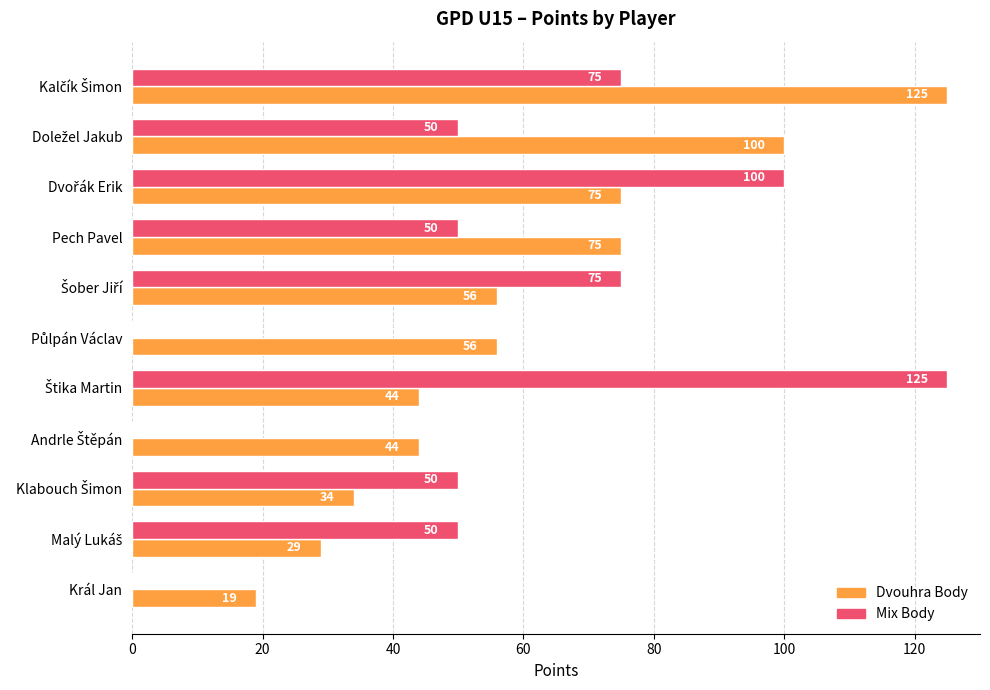

Which series has the largest total across all categories?

Dvouhra Body